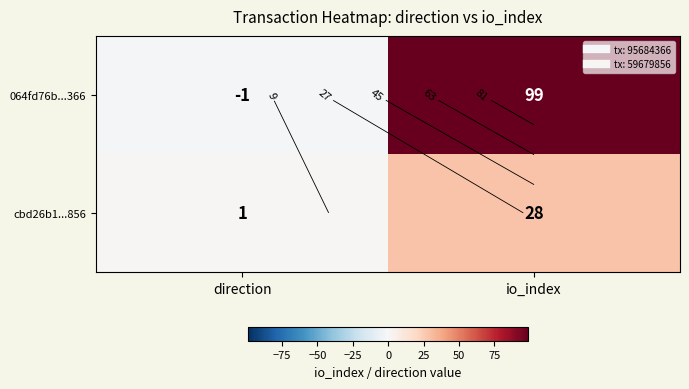

What is the difference between the highest and lowest values at direction?

2